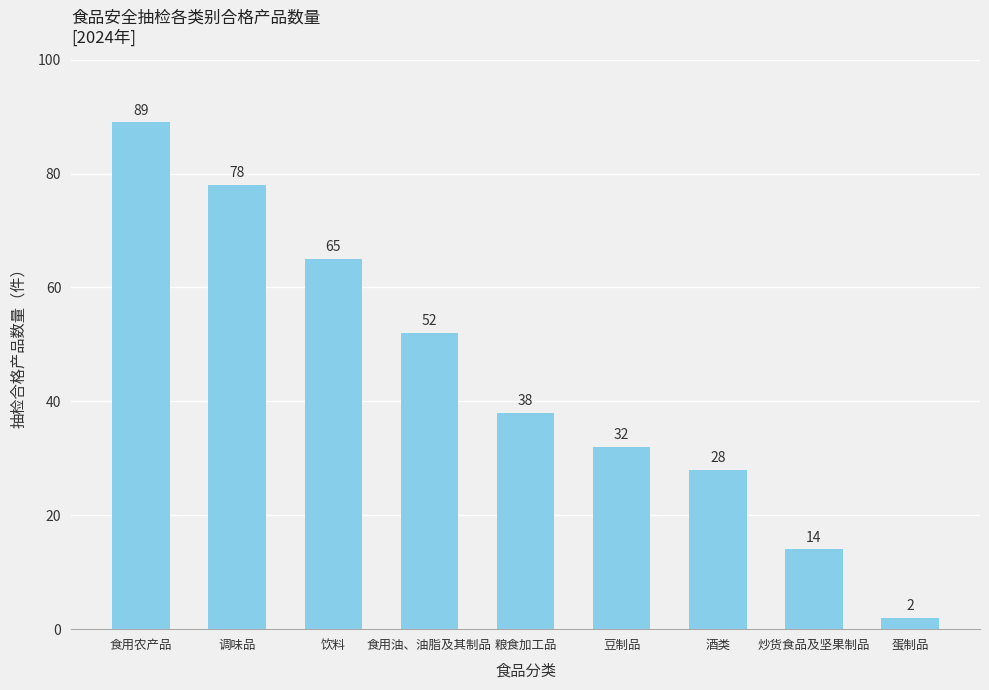

Approximately how many times larger is the value at 粮食加工品 compared to 豆制品?

1.2